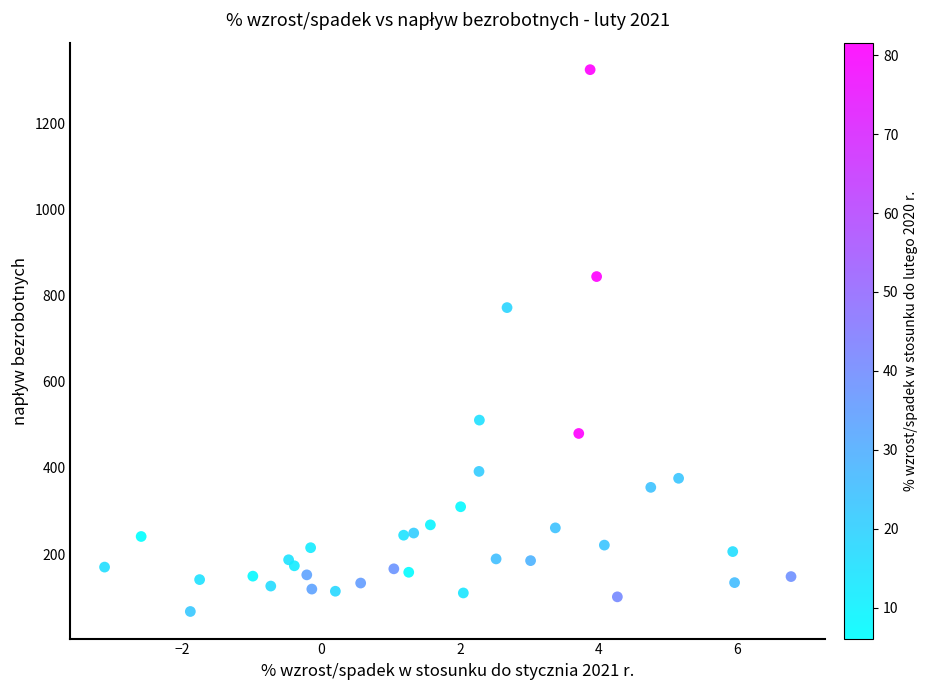

What Y value in the scatter plot is closest to 695?

772